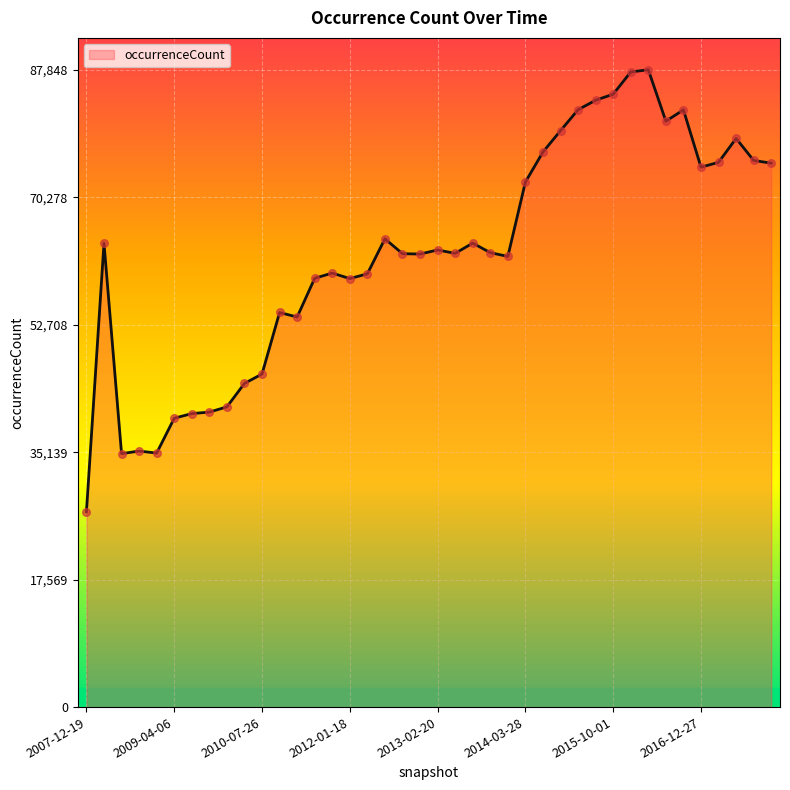

What is the minimum value shown in the chart?

26929